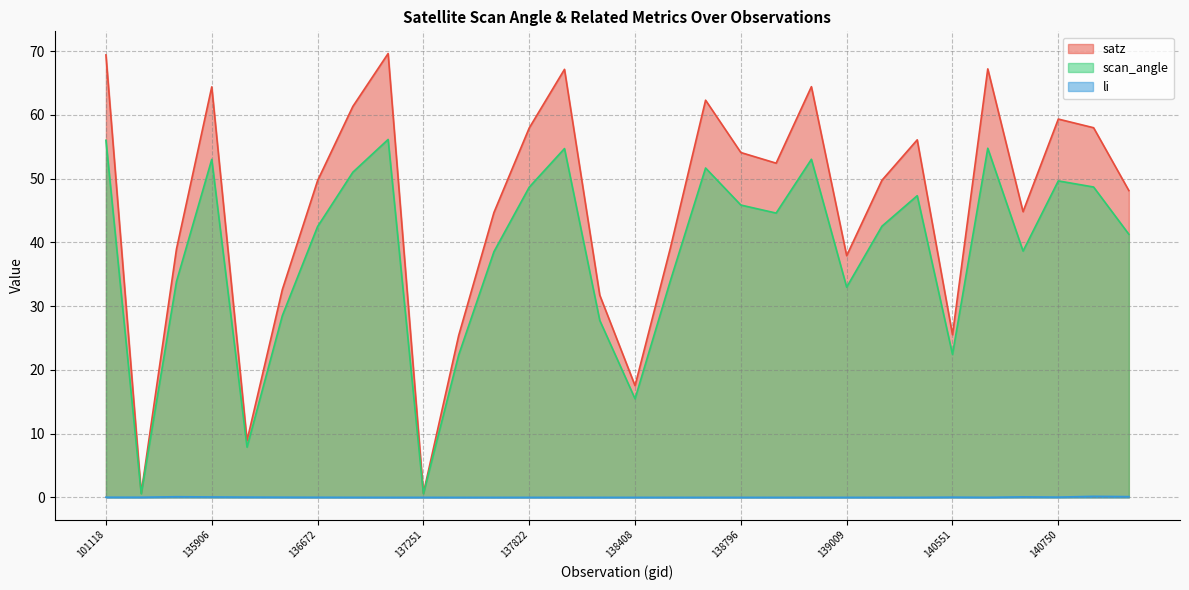

At 139009, list the series in order from largest to smallest.

satz, scan_angle, li